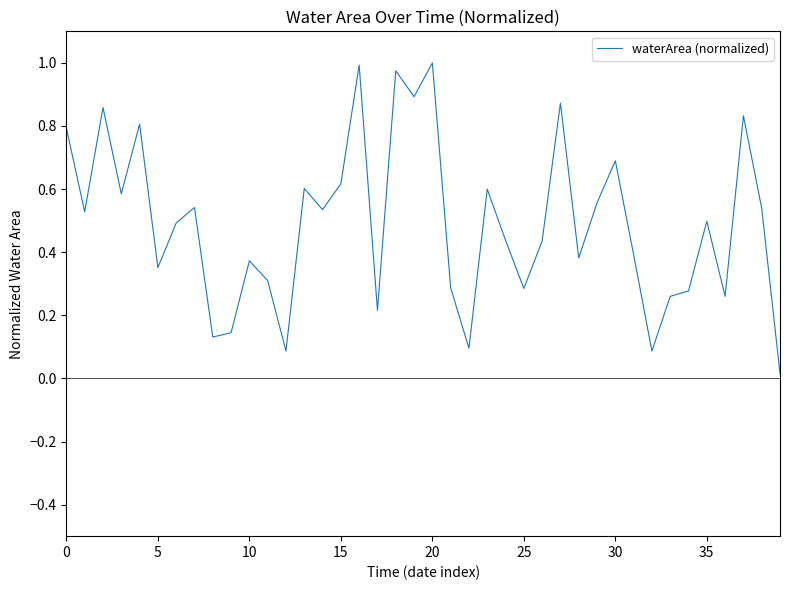

True or false: the data shows 0.3 at 20.

False